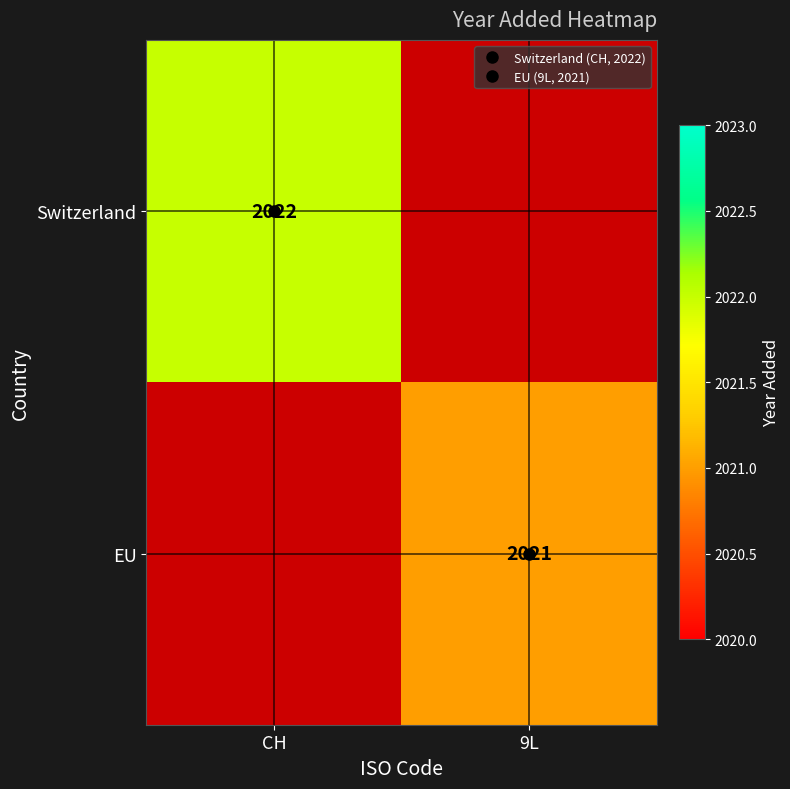

Which series has the largest range (max minus min)?

Switzerland